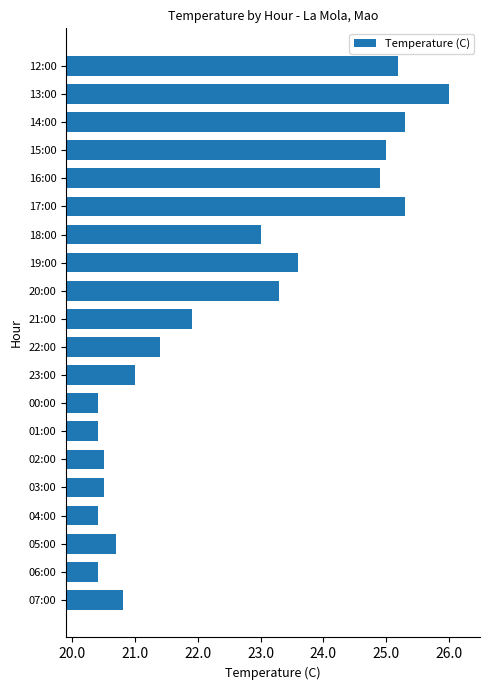

How many series are shown in this chart?

1